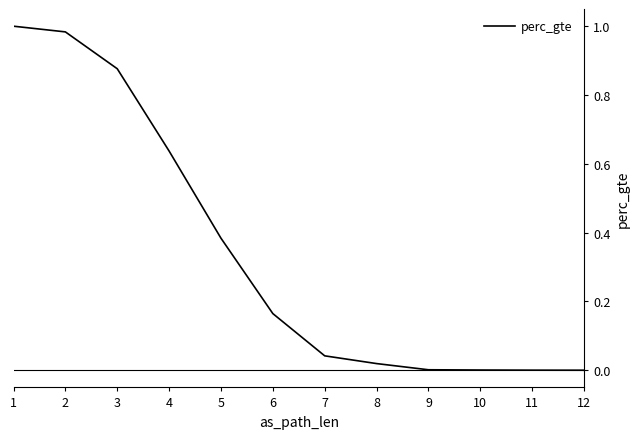

What is the sum of all values?

4.1